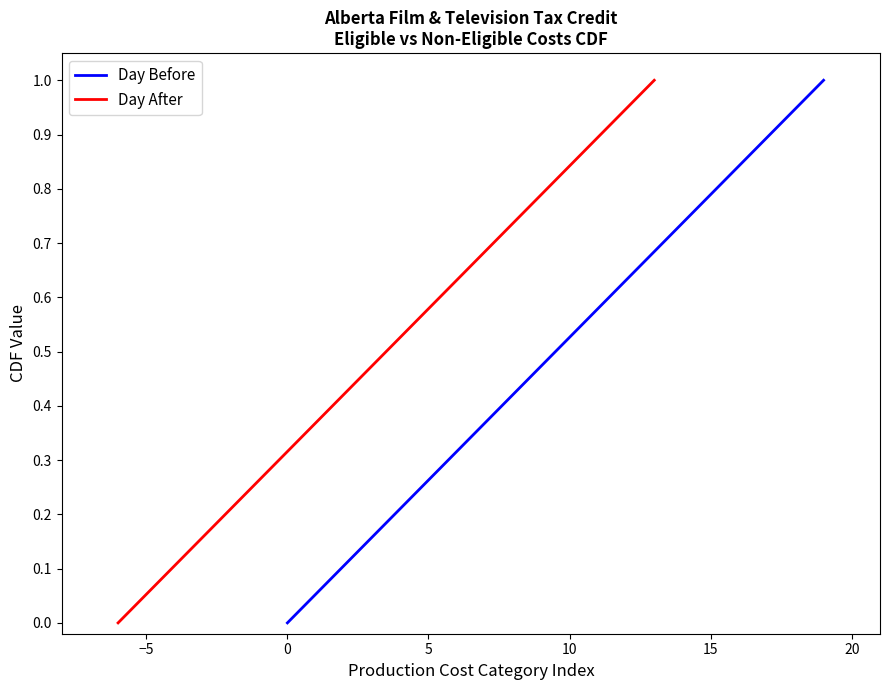

What are all the series names shown in the legend?

Day Before, Day After